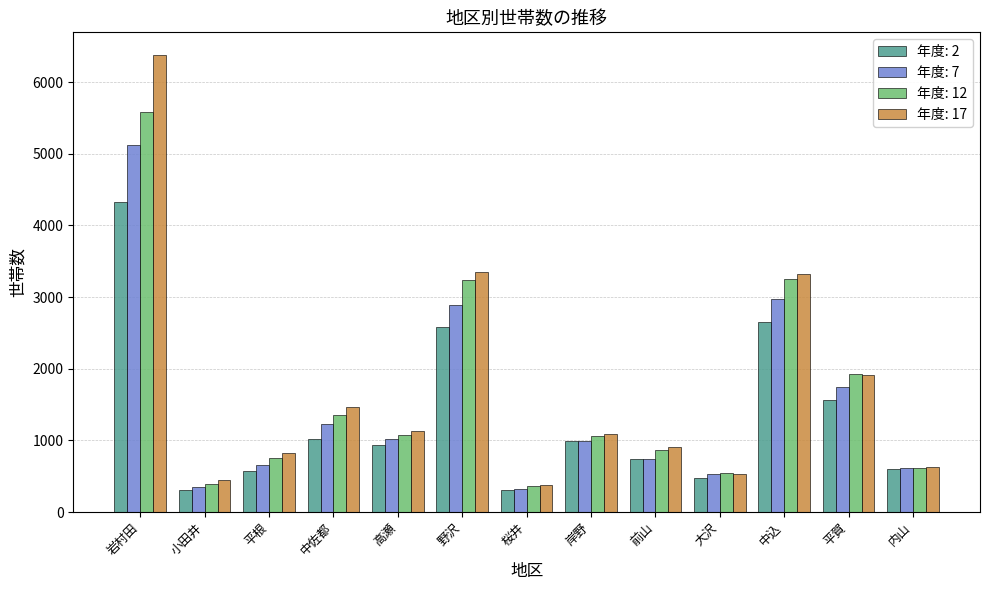

How many bars are there in each group?

4